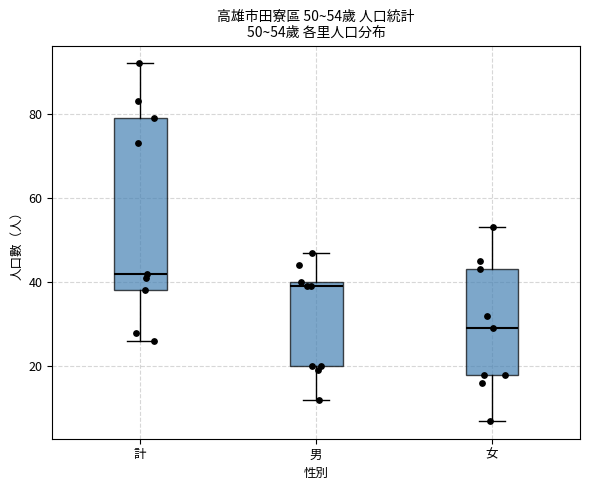

Which box's median line is the highest?

計